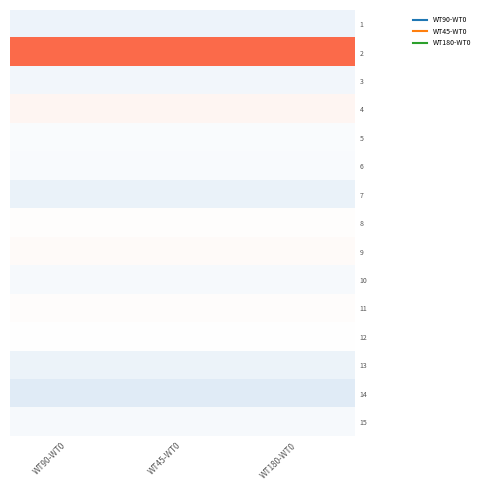

Count the number of categories in the chart.

3